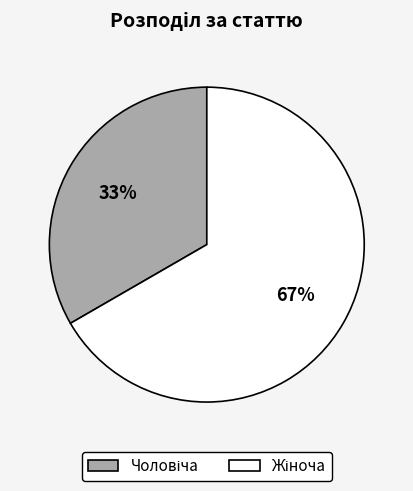

Is there a majority slice in this chart?

Yes